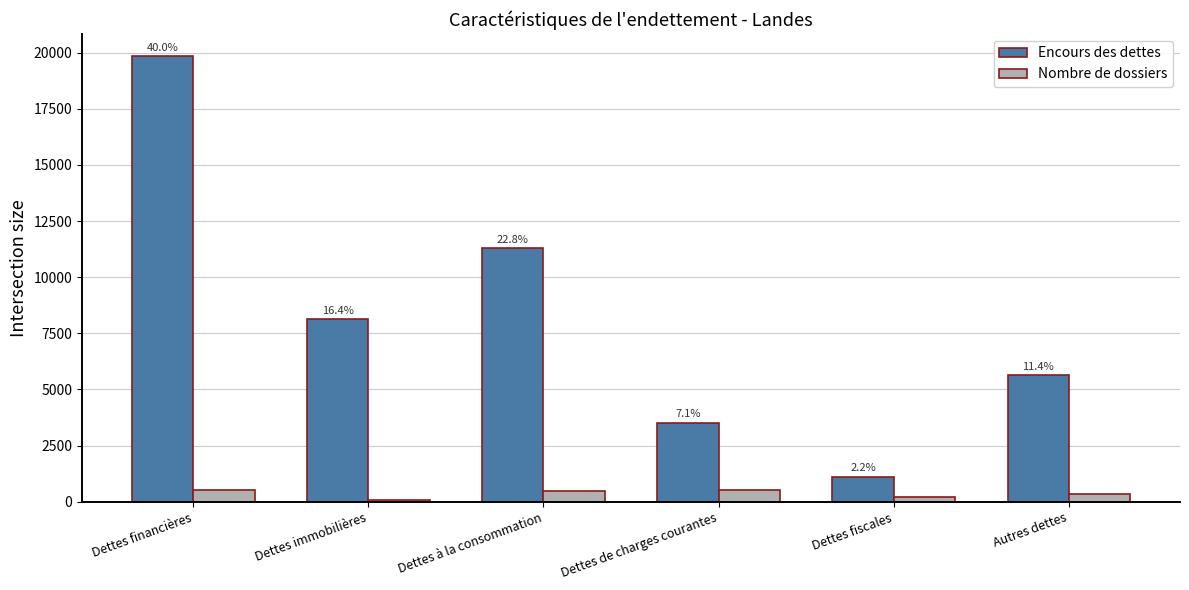

What are all the series names shown in the legend?

Encours des dettes, Nombre de dossiers